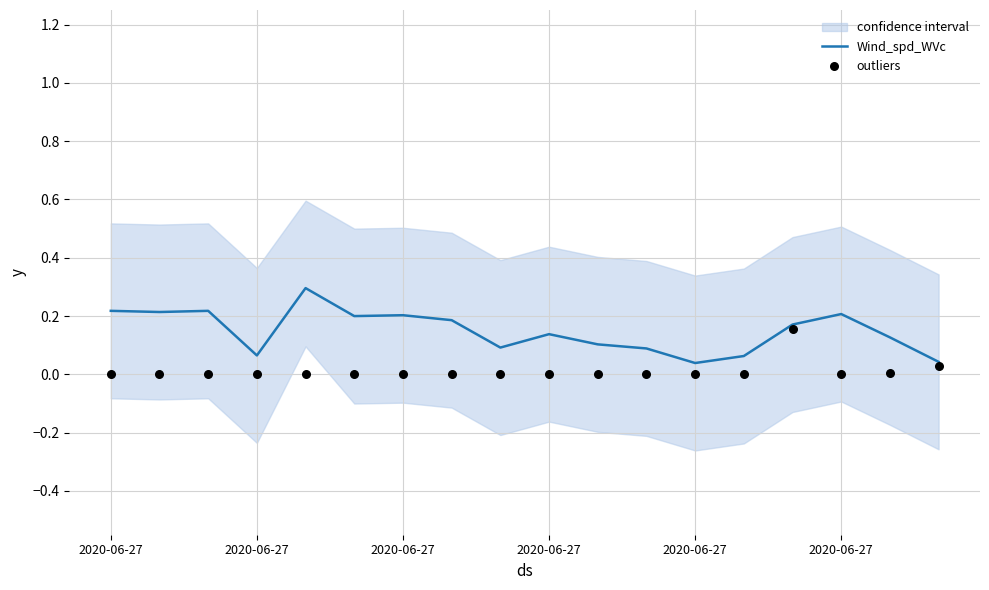

What is the total value across all series at 2020-06-27?

0.2